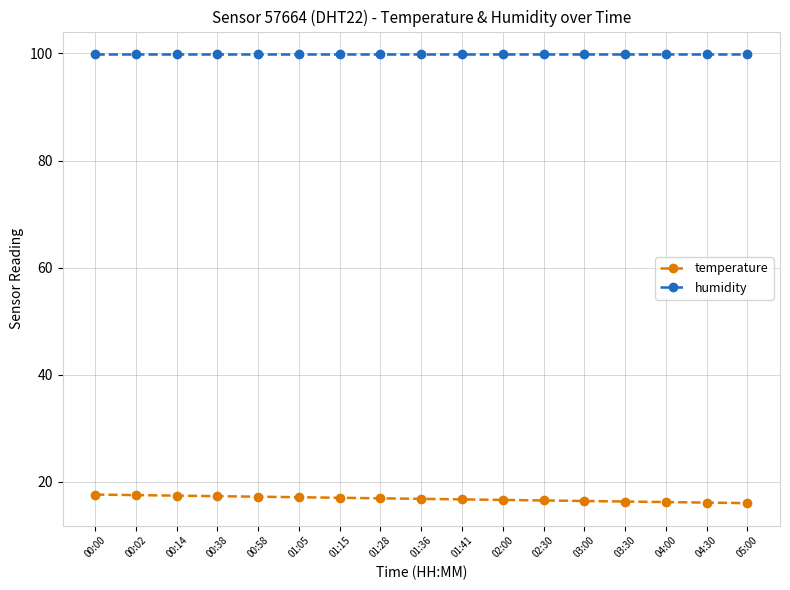

Is the value of temperature at 00:14 greater than the value of humidity at 00:00?

No